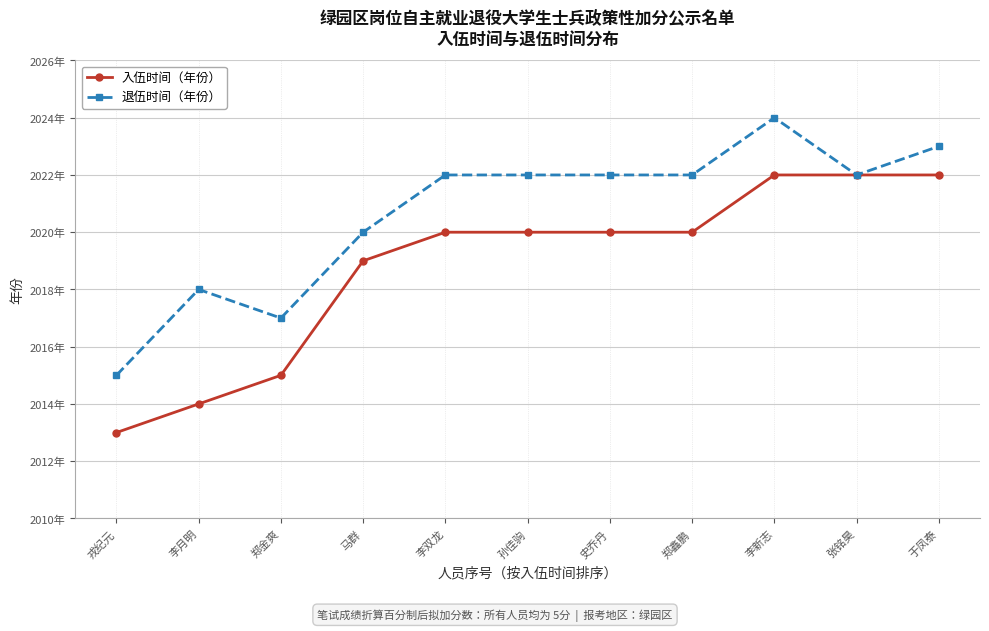

Reading left to right, extract all data points from this chart.

入伍时间（年份）: 2013	2014	2015	2019	2020	2020	2020	2020	2022	2022	2022
退伍时间（年份）: 2015	2018	2017	2020	2022	2022	2022	2022	2024	2022	2023